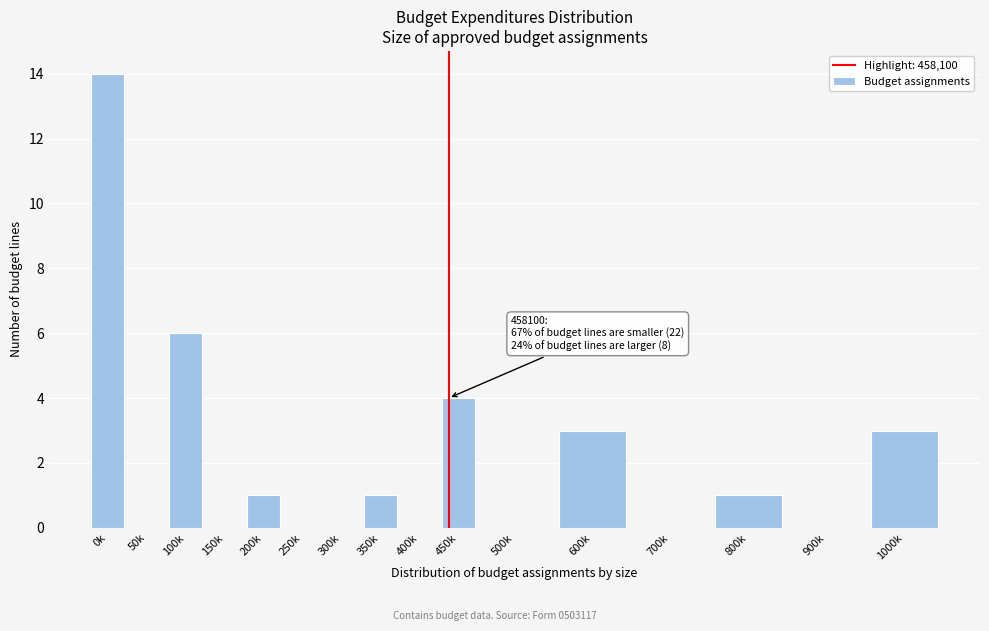

Reading left to right, what are all the values shown in this chart?

0k=14	50k=0	100k=6	150k=0	200k=1	250k=0	300k=0	350k=1	400k=0	450k=4	500k=0	600k=3	700k=0	800k=1	900k=0	1000k=3